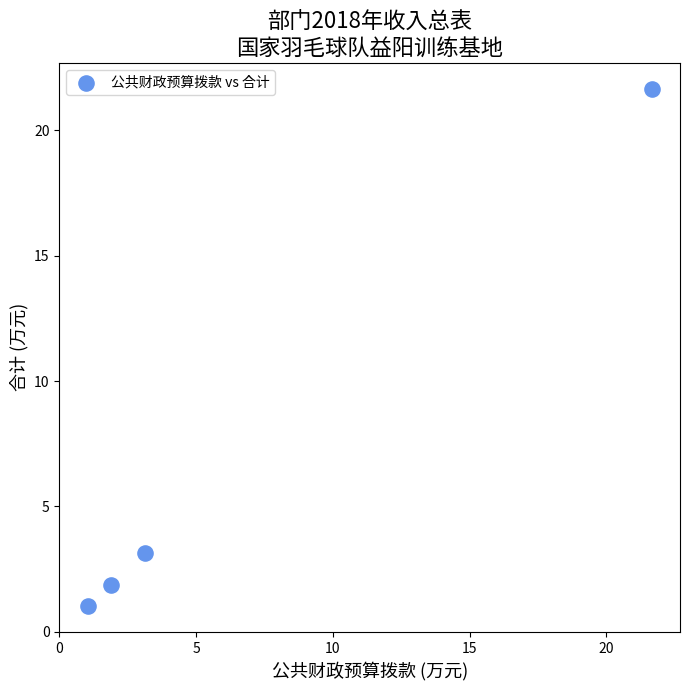

What is the range of Y values (max minus min)?

20.6